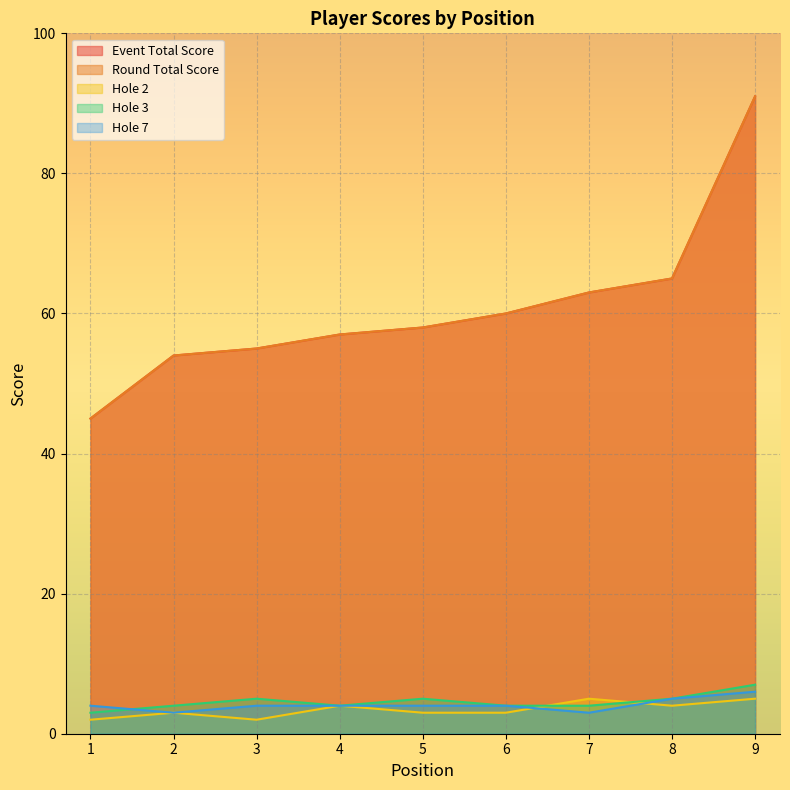

The value of hole_2 at 6 is 3. True or false?

True